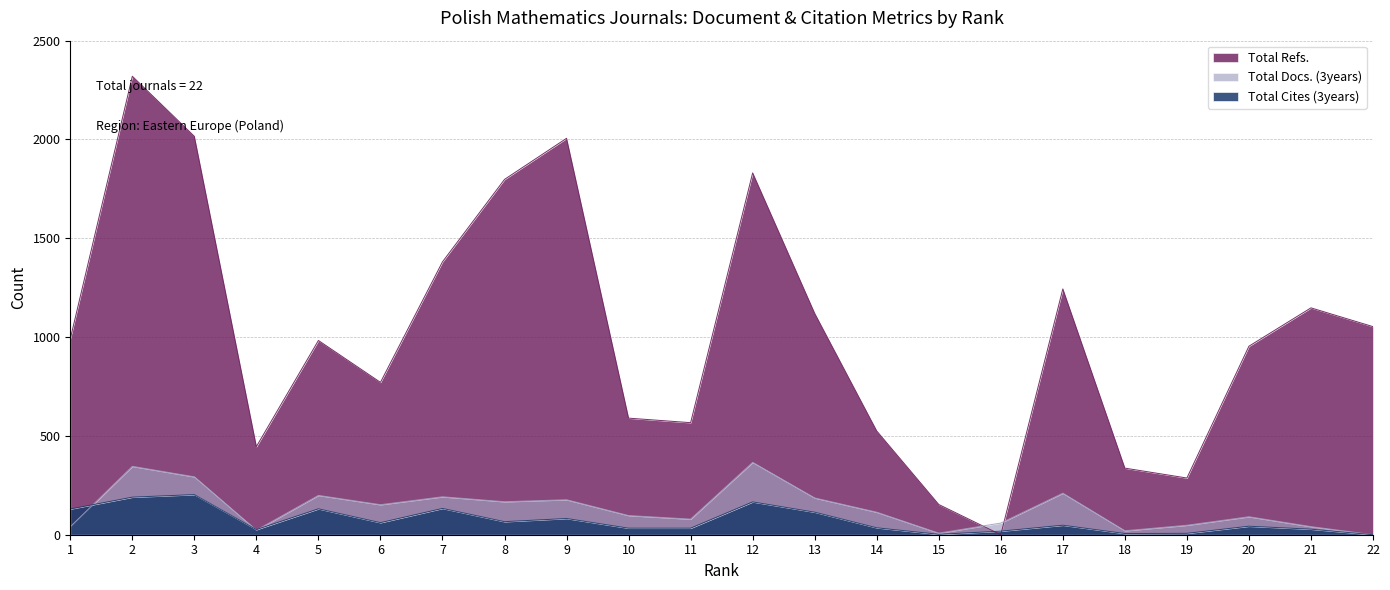

Is it true that Total Refs. equals 590 at 10?

True